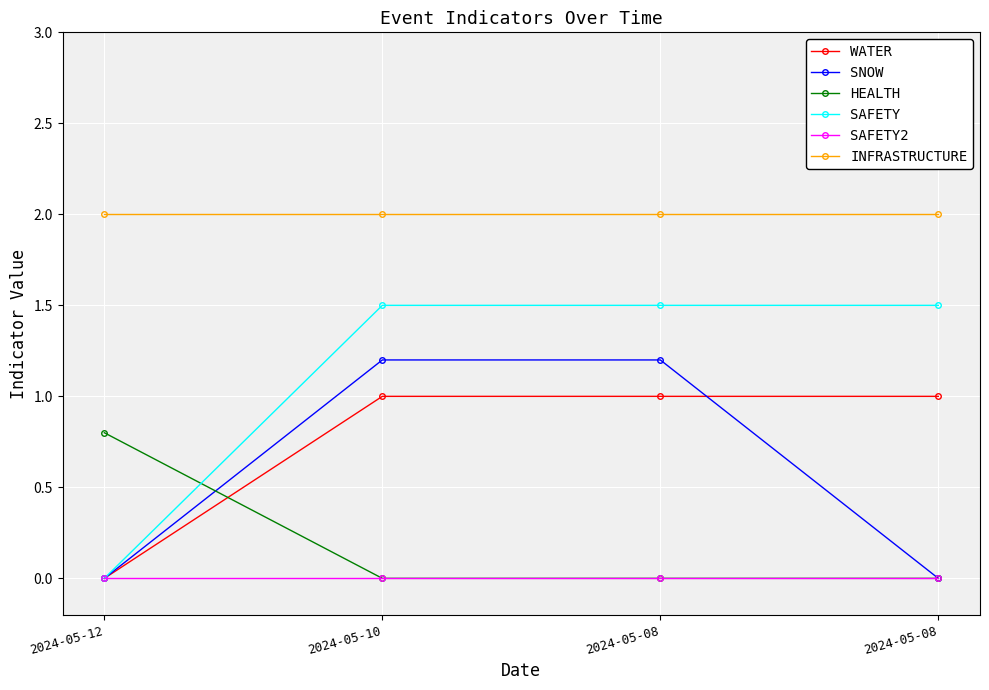

Is this an area chart (filled region under the line)?

No